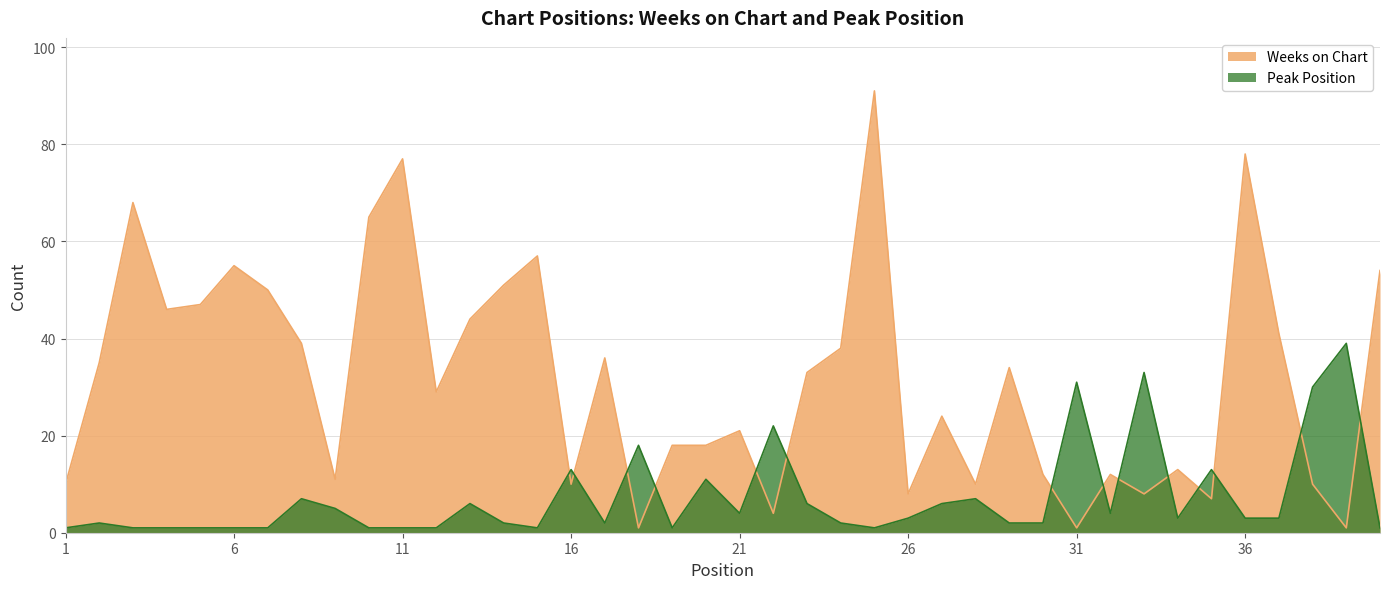

Is it true that Peak Position equals 30 at 38?

True